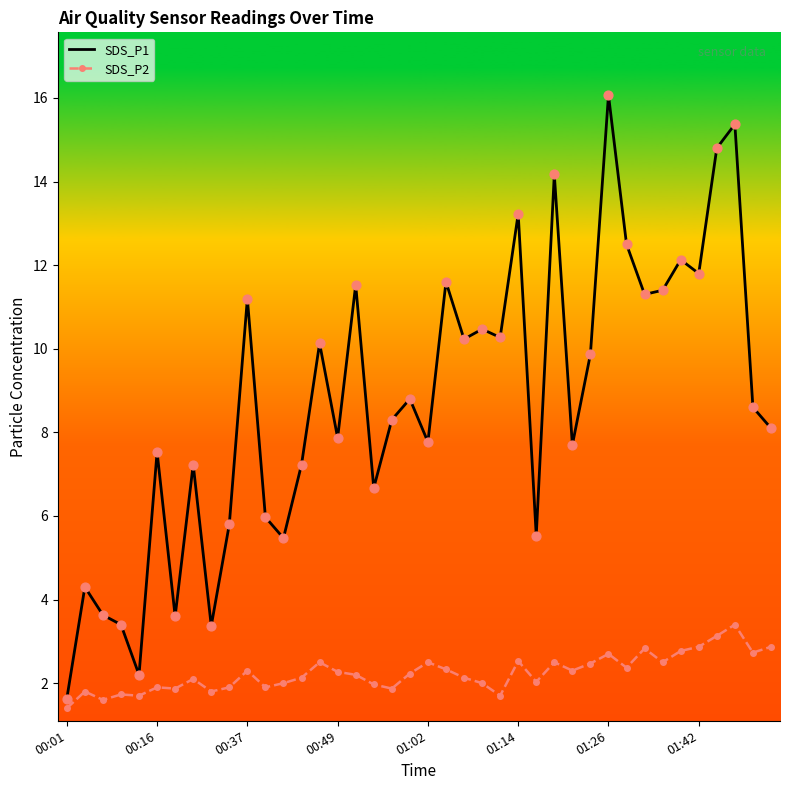

What are all the series names shown in the legend?

SDS_P1, SDS_P2